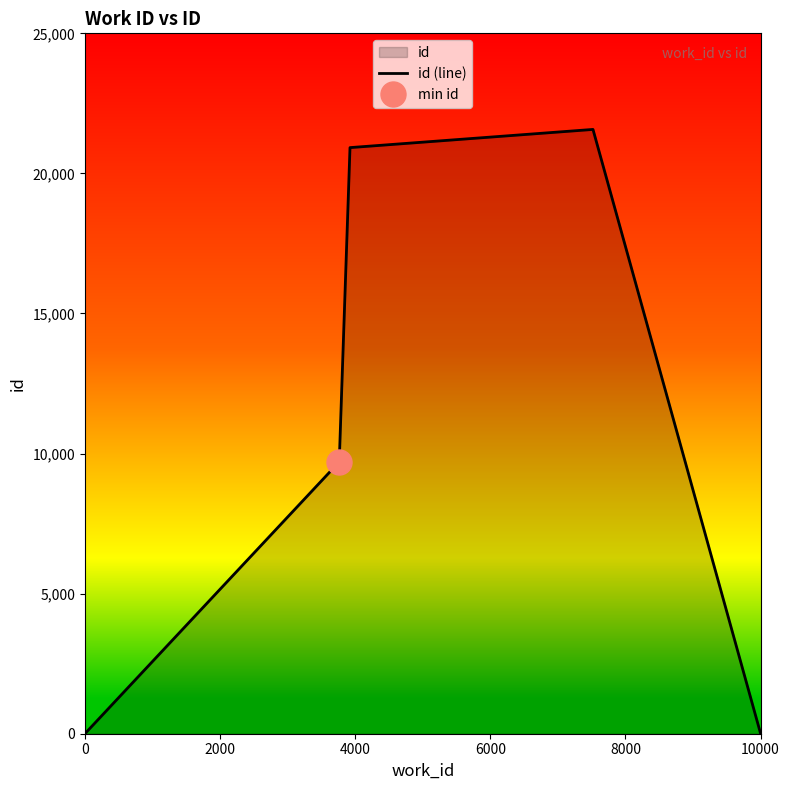

Reading left to right, what are all the values shown in this chart?

0	9704	20921	21570	0